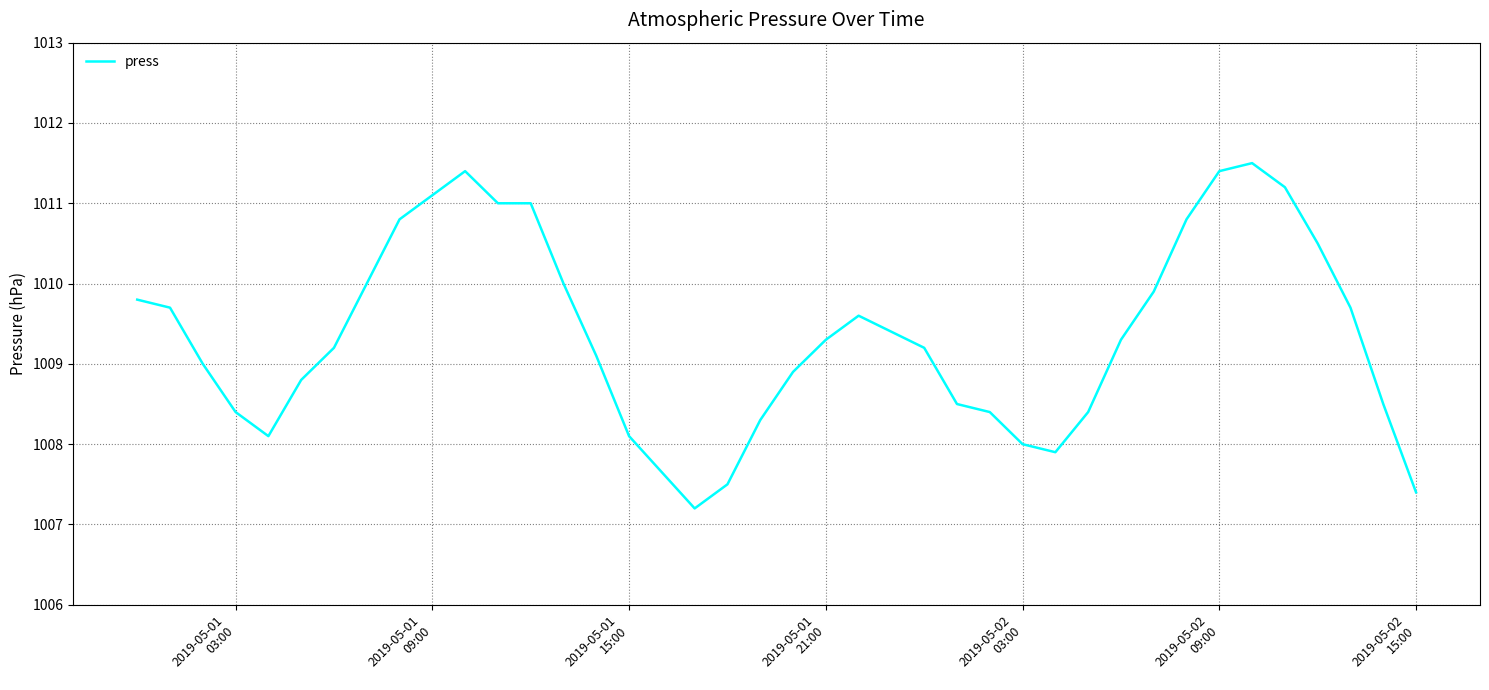

What is the difference between the maximum and minimum values?

4.3